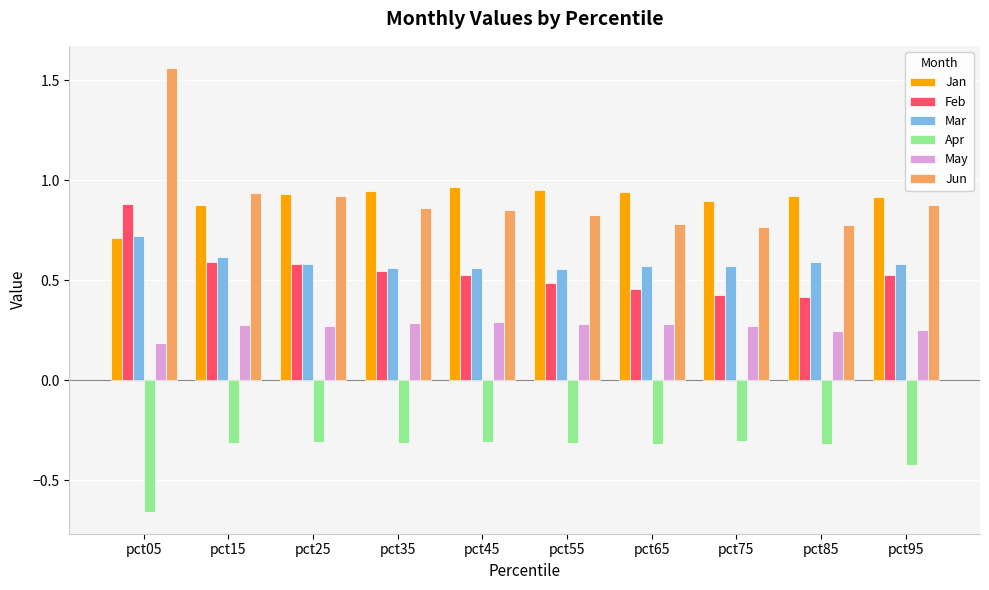

At which label is May closest to 0?

pct05